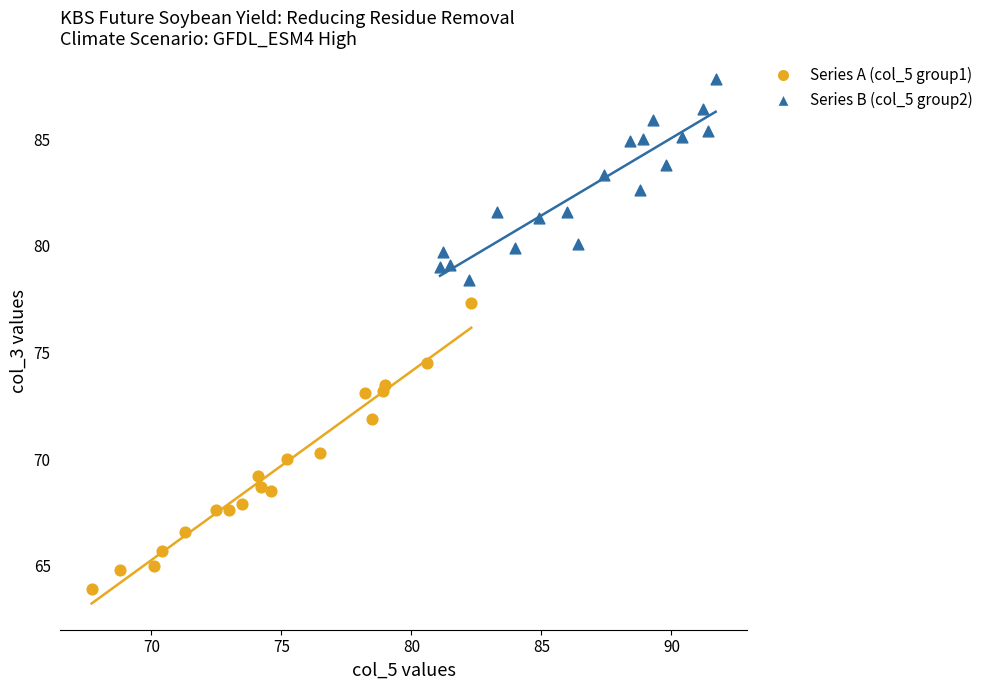

Which series reaches the maximum Y coordinate?

Series B (col_5 group2)